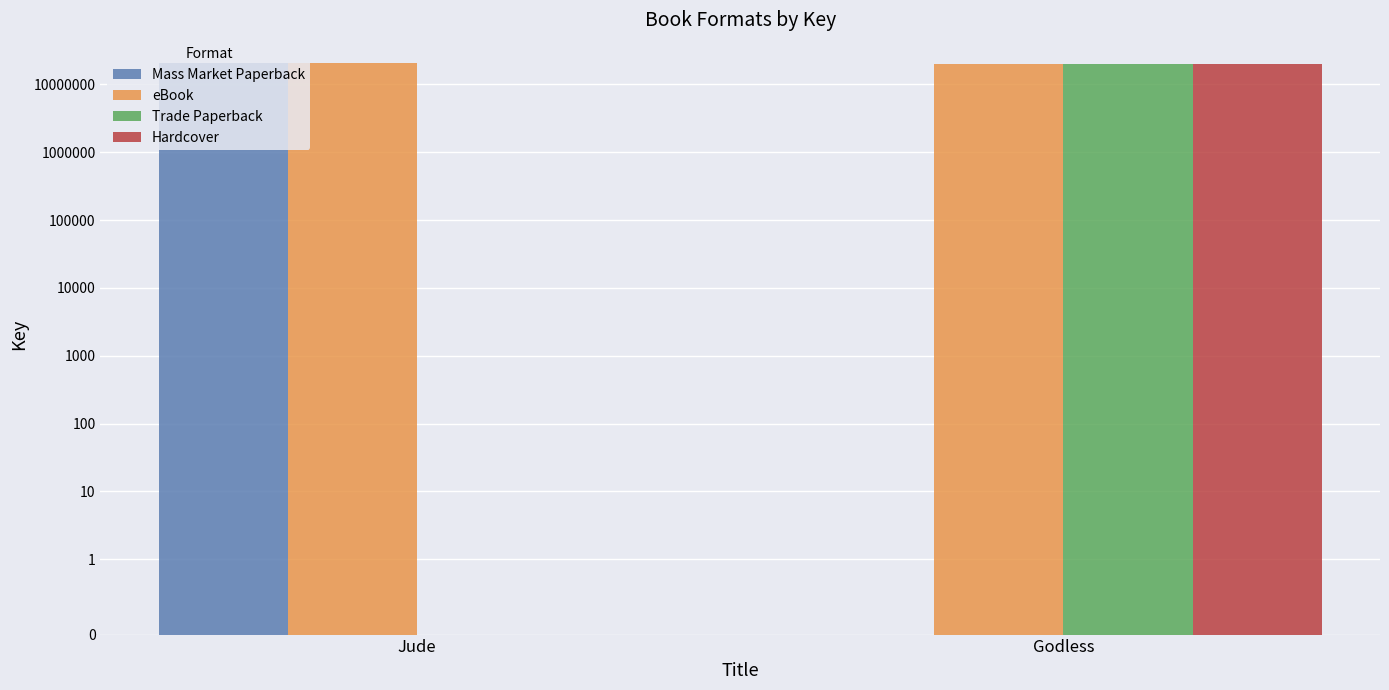

Where is Trade Paperback nearest to the value 10132648?

Jude